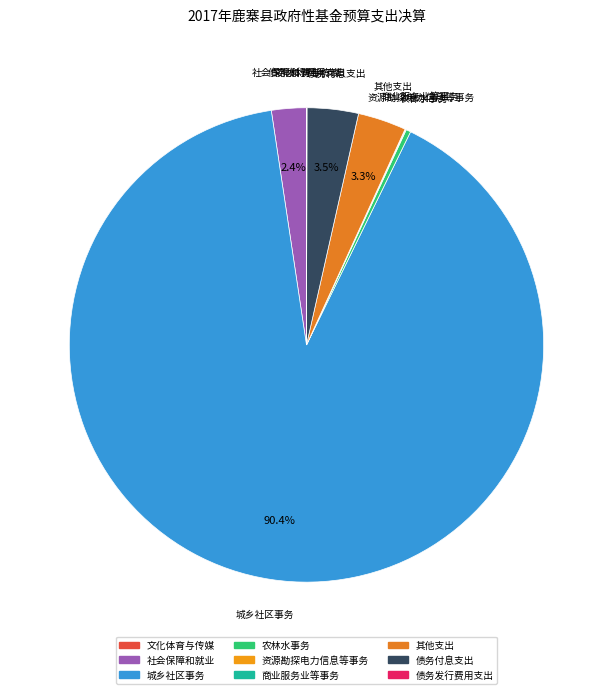

Which slice is the largest?

城乡社区事务